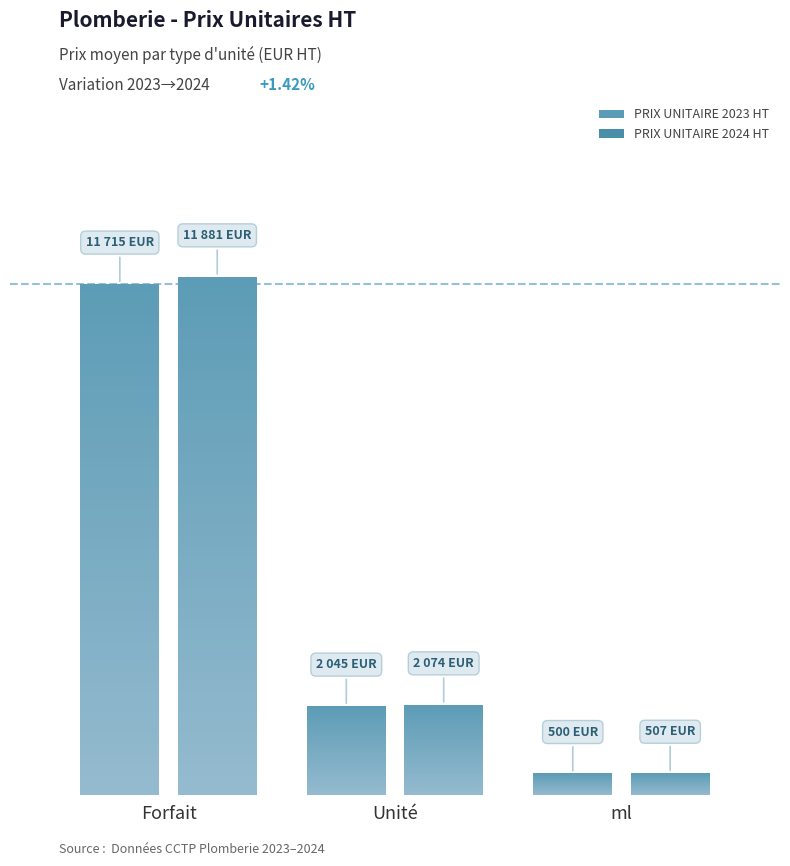

What is the minimum value shown in the chart?

500